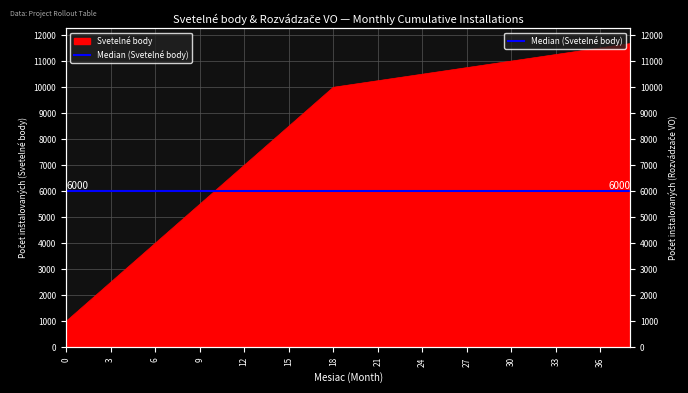

What is the value of the 8th point from the left?

4500